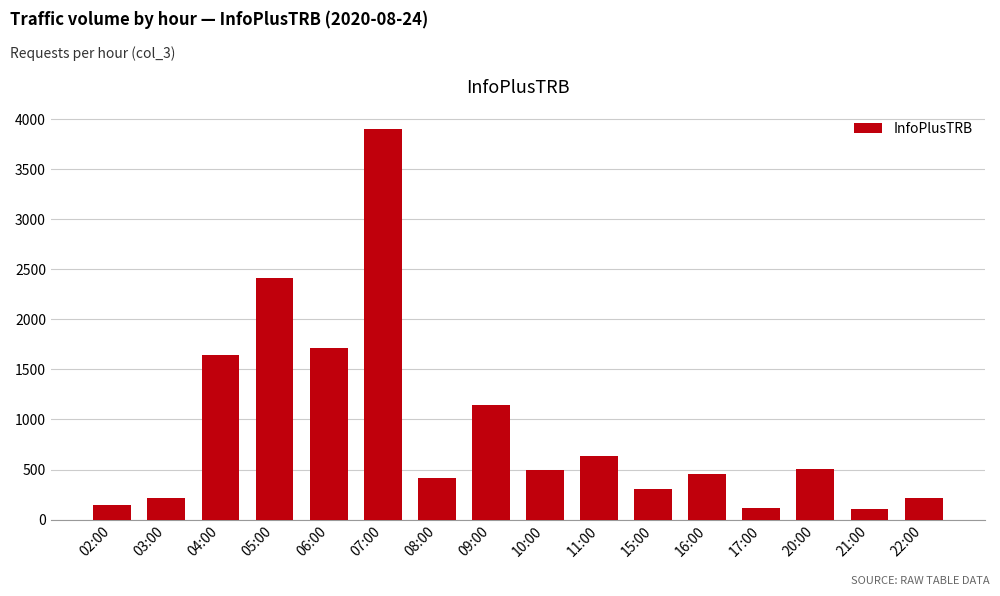

Count the number of data series in this chart.

1